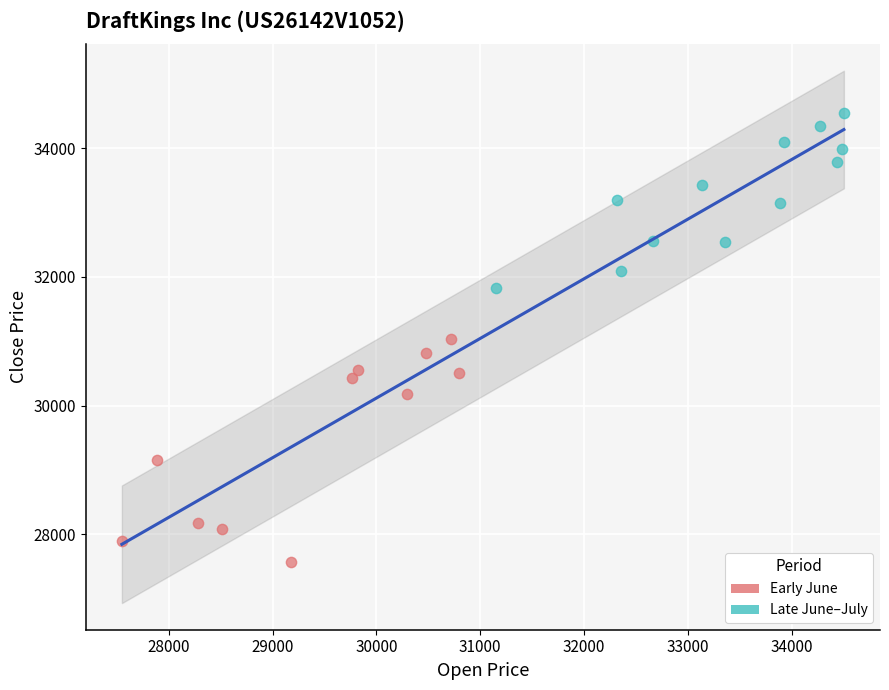

Which series reaches the minimum Y coordinate?

Early June